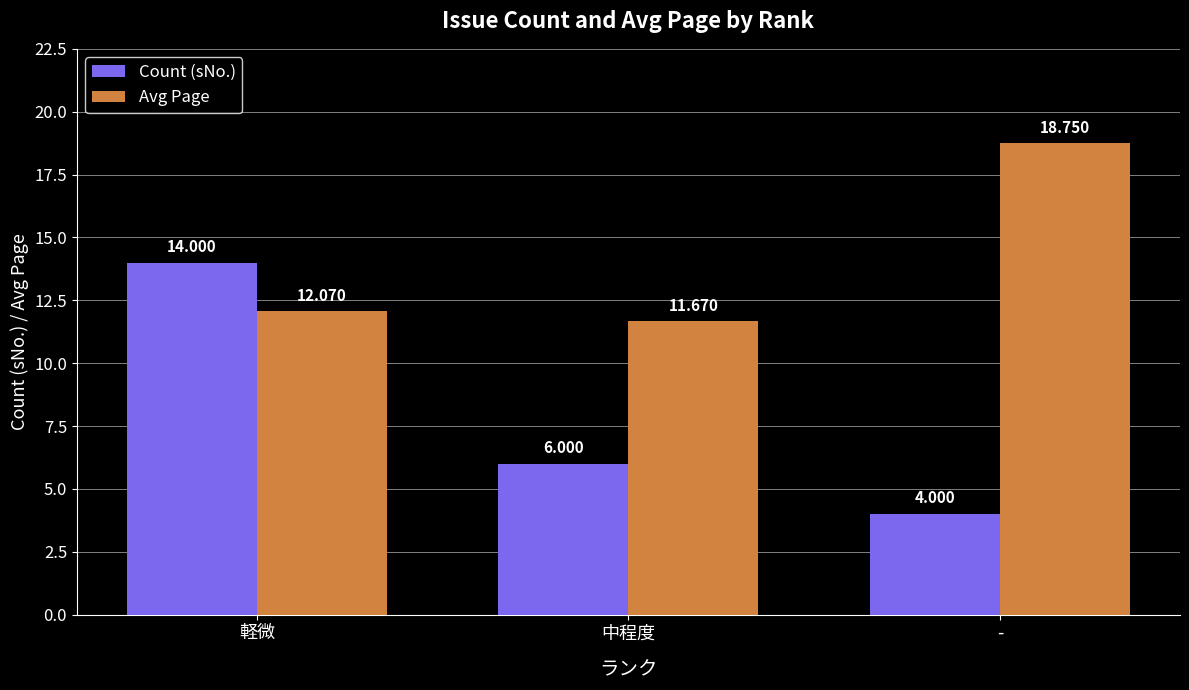

True or false: Count (sNo.) has a value of 6.0 at -.

False